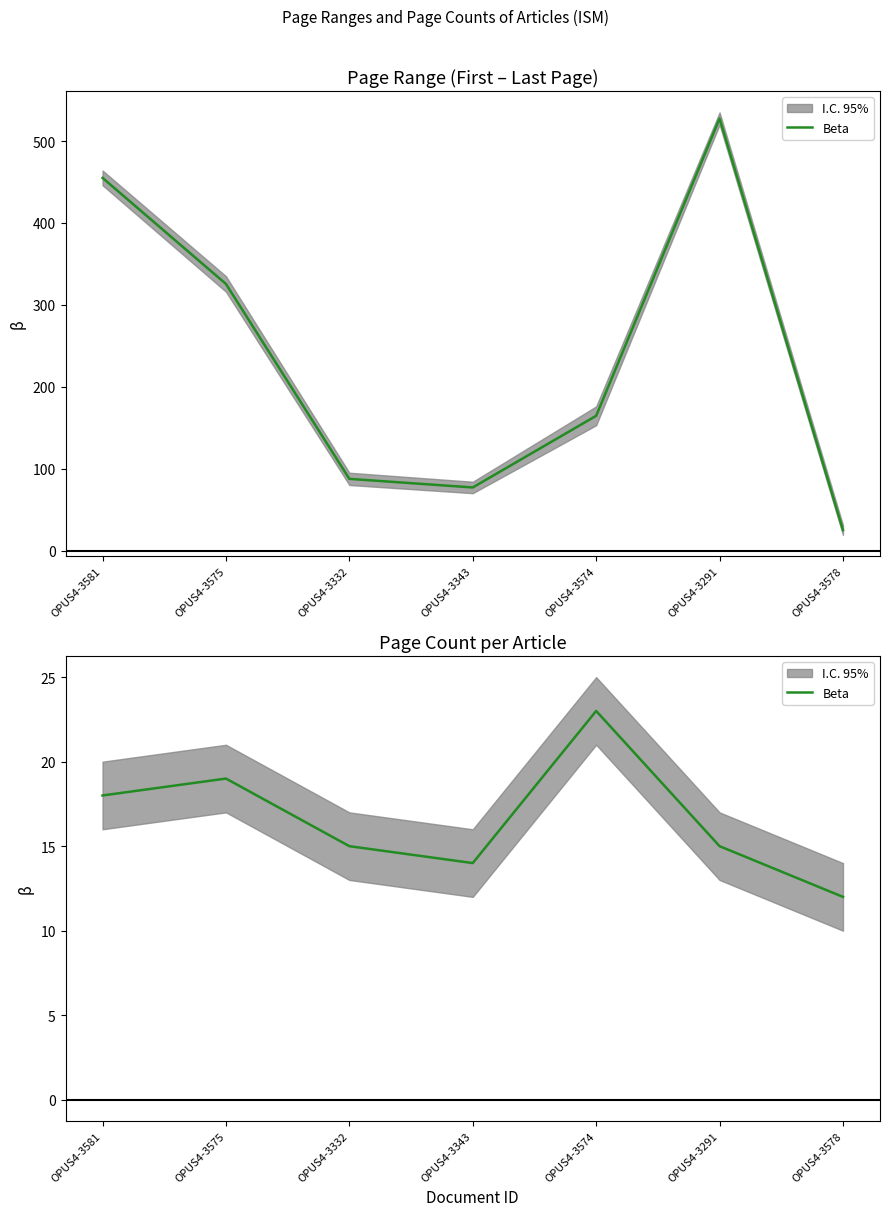

Which has a higher value, OPUS4-3578 or OPUS4-3574?

OPUS4-3574